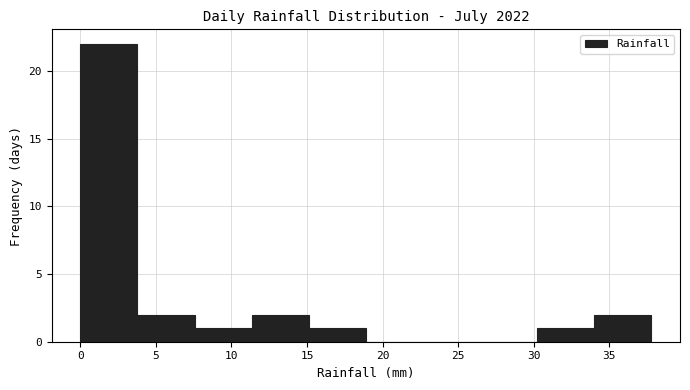

Reading left to right, transcribe this chart: for each bar, give the range it covers on the x-axis and its height. Neither the bar edges nor the heights are printed on the chart, so give them approximately, as read against the axes.

0.0 to 4.0: 22
4.0 to 7.5: 2
7.5 to 11.5: 1
11.5 to 15.0: 2
15.0 to 19.0: 1
19.0 to 22.5: 0
22.5 to 26.5: 0
26.5 to 30.0: 0
30.0 to 34.0: 1
34.0 to 38.0: 2